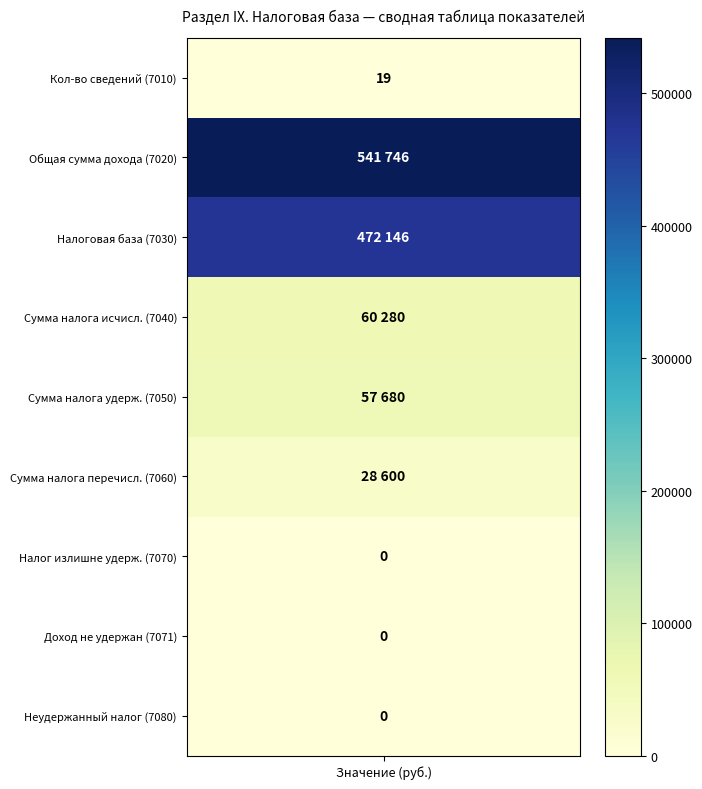

How many values in the Количество сведений series exceed 0?

1